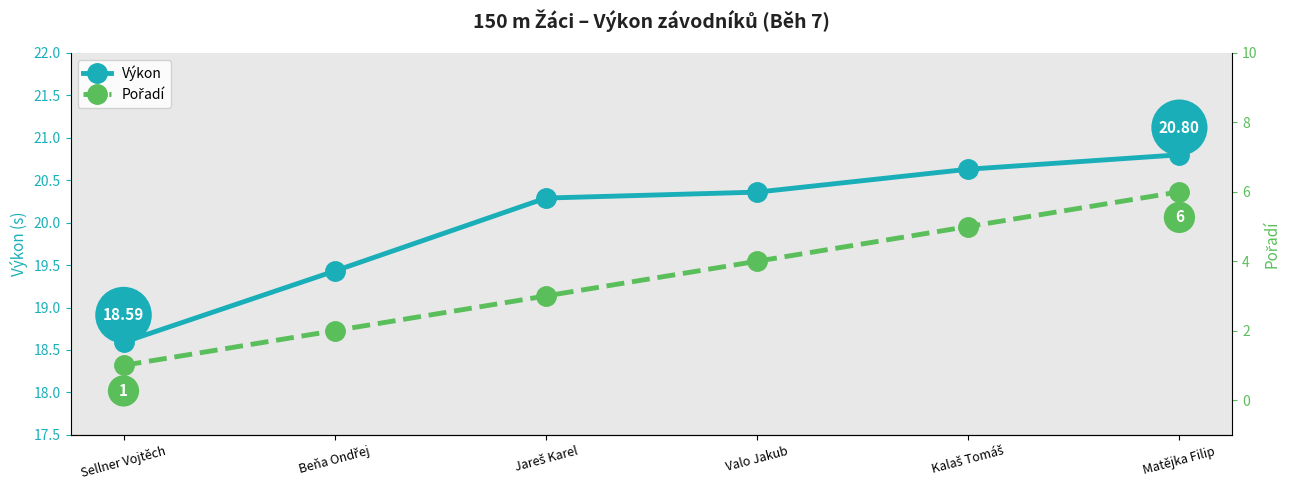

Which series has the largest range (max minus min)?

Pořadí